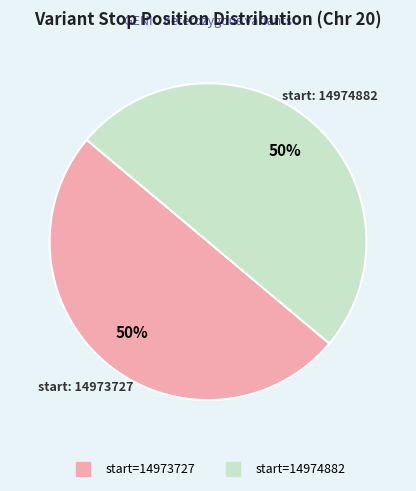

To the nearest percent, what is the average slice percentage?

50%